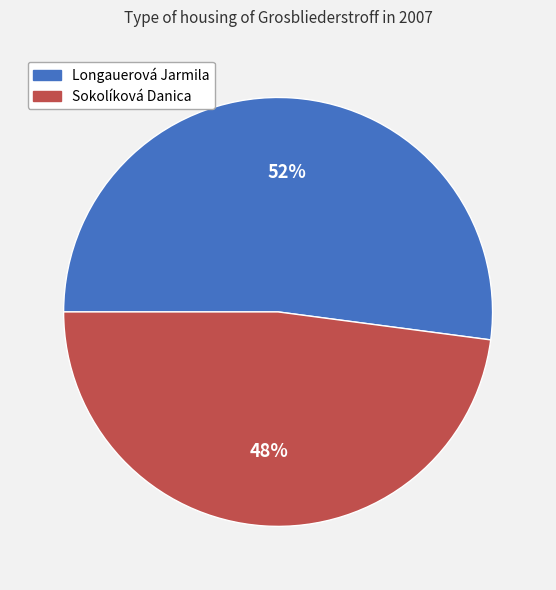

The Longauerová Jarmila slice represents 63% of the pie. True or false?

False